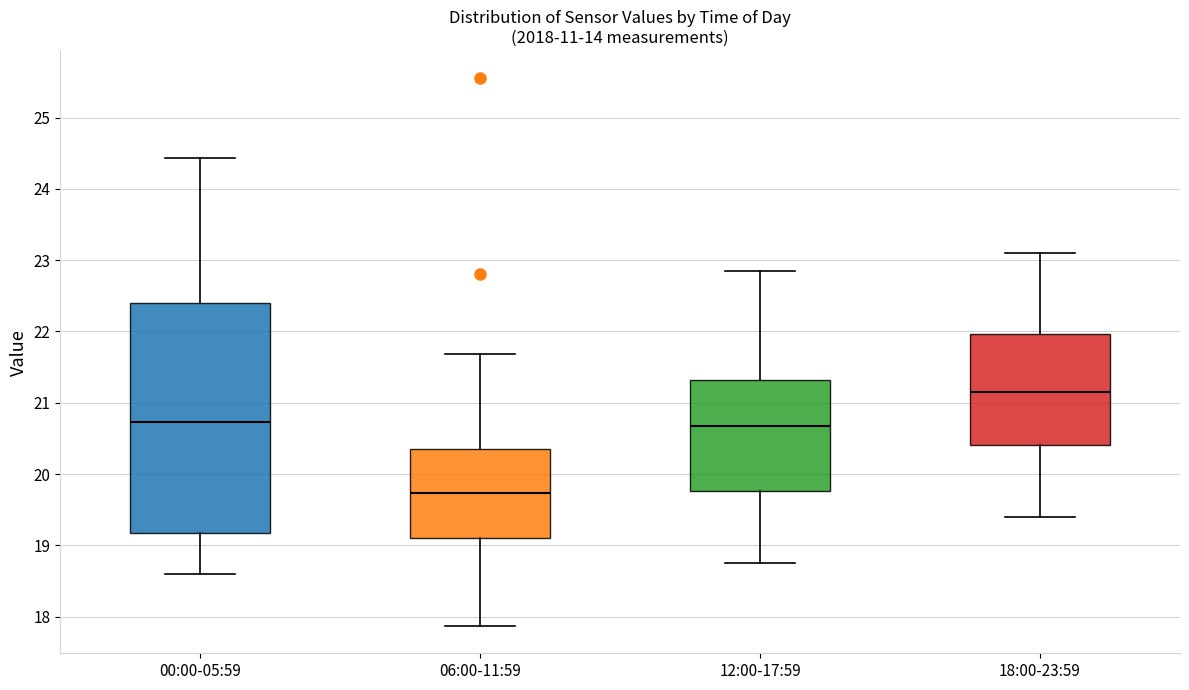

Reading left to right, transcribe this box plot: for each box, give where its median line is, the range the box spans, and where its two whiskers end, as read against the y-axis. The values are not printed on the chart, so give them approximately, as read against the axis.

00:00-05:59: median 20.7, box 19.2 to 22.4, whiskers 18.6 to 24.4
06:00-11:59: median 19.7, box 19.1 to 20.3, whiskers 17.9 to 21.7
12:00-17:59: median 20.7, box 19.8 to 21.3, whiskers 18.8 to 22.9
18:00-23:59: median 21.2, box 20.4 to 22.0, whiskers 19.4 to 23.1